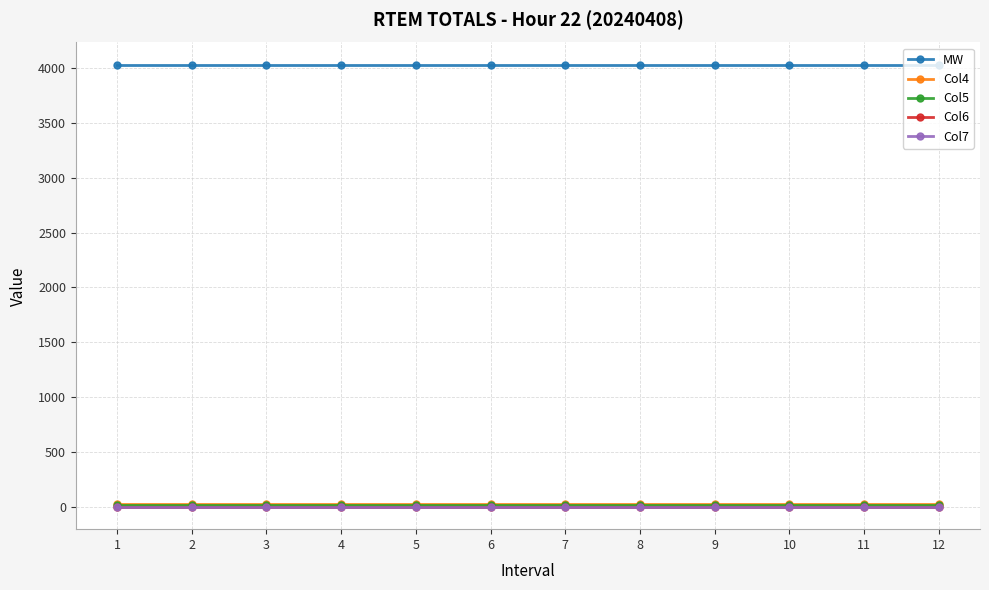

Is this an area chart (filled region under the line)?

No